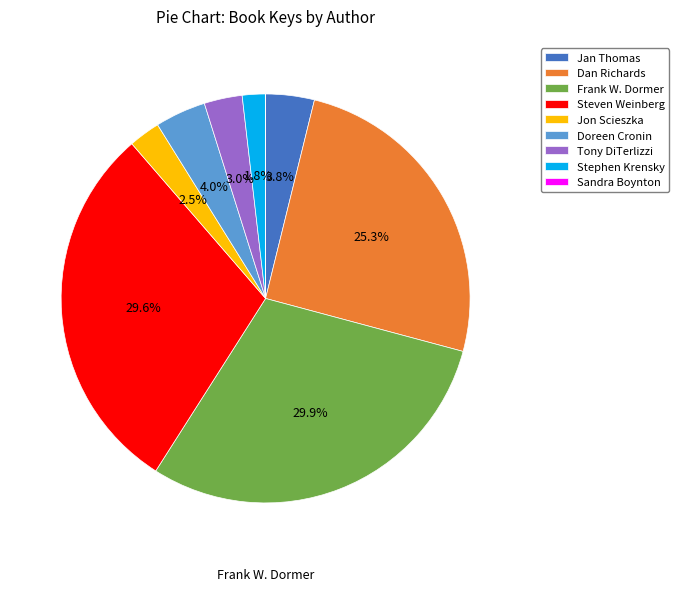

Does Tony DiTerlizzi account for over 50% of the chart?

No